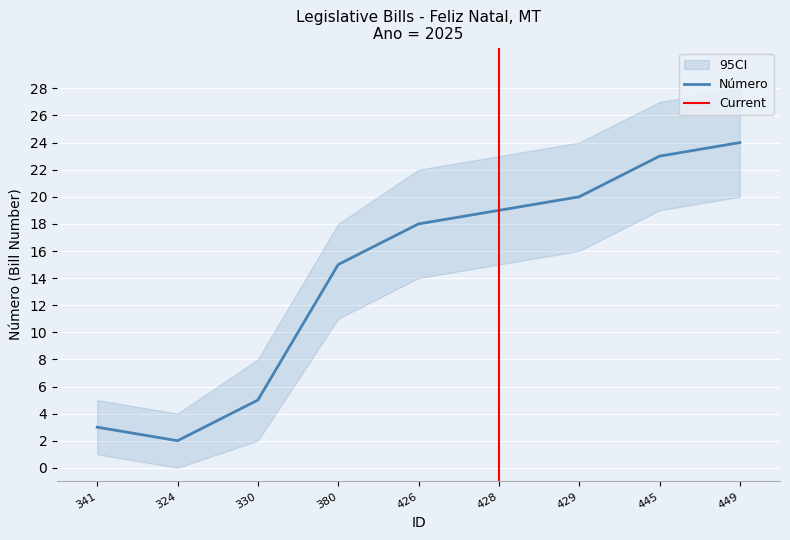

How many series are shown in this chart?

3